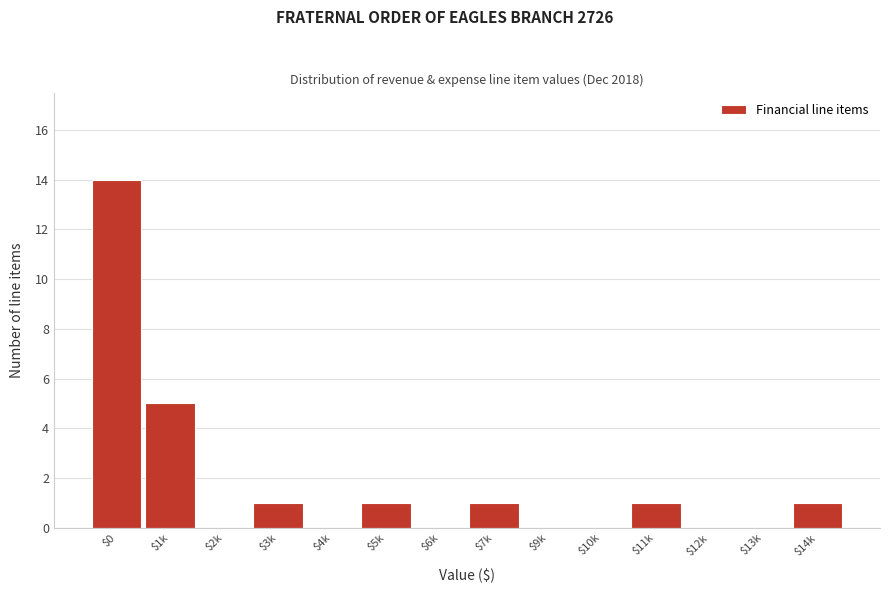

At which label is the value closest to 7?

$1k